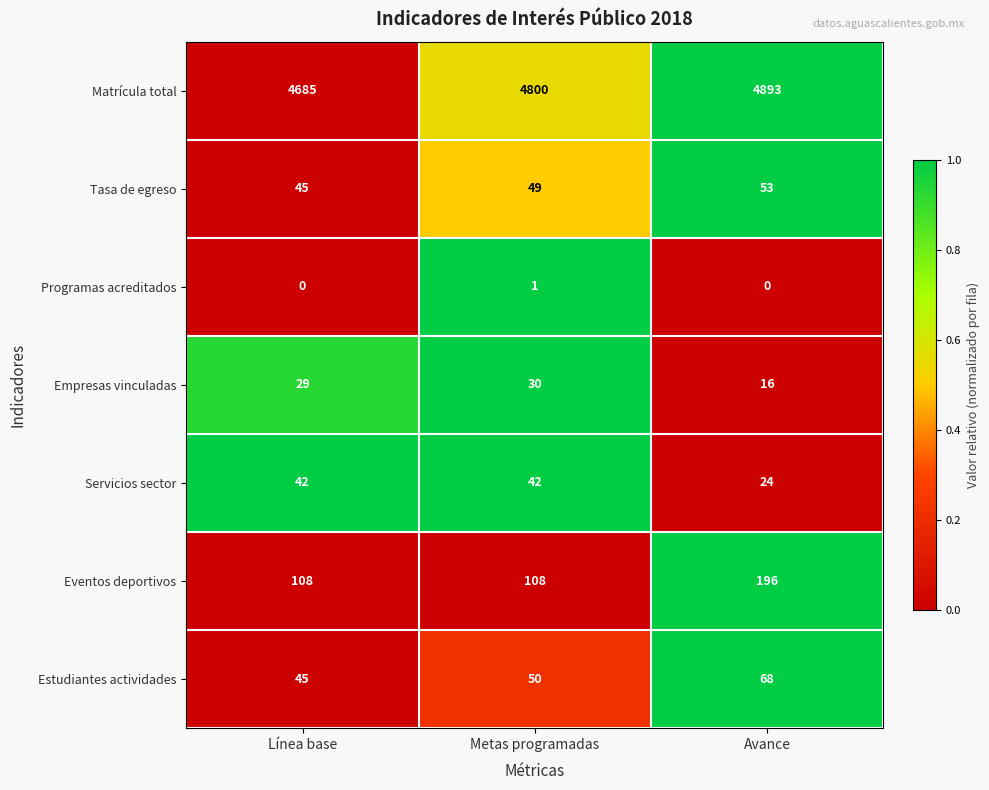

Reading left to right, what are all the values shown in this chart?

Matrícula total: Línea base=4685	Metas programadas=4800	Avance=4893
Tasa de egreso: Línea base=45	Metas programadas=49	Avance=53
Programas acreditados: Línea base=0	Metas programadas=1	Avance=0
Empresas vinculadas: Línea base=29	Metas programadas=30	Avance=16
Servicios sector: Línea base=42	Metas programadas=42	Avance=24
Eventos deportivos: Línea base=108	Metas programadas=108	Avance=196
Estudiantes actividades: Línea base=45	Metas programadas=50	Avance=68